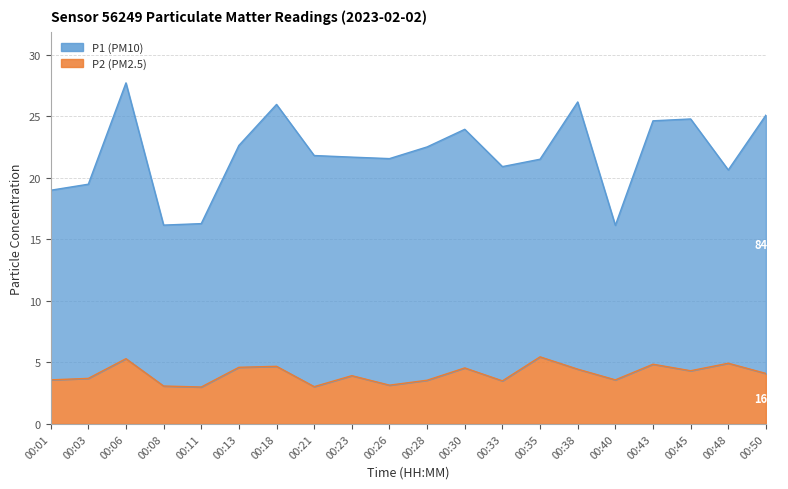

Which has a higher value, 00:38 or 00:06?

00:06